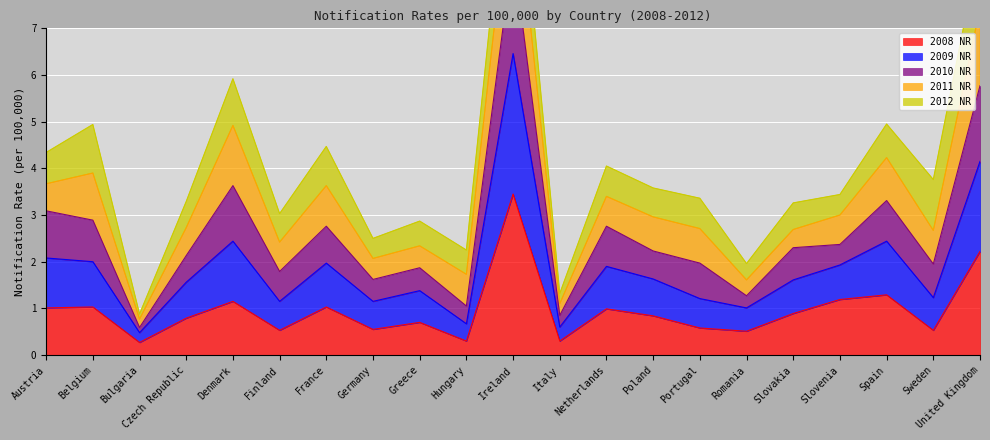

What position from the left is Denmark?

5